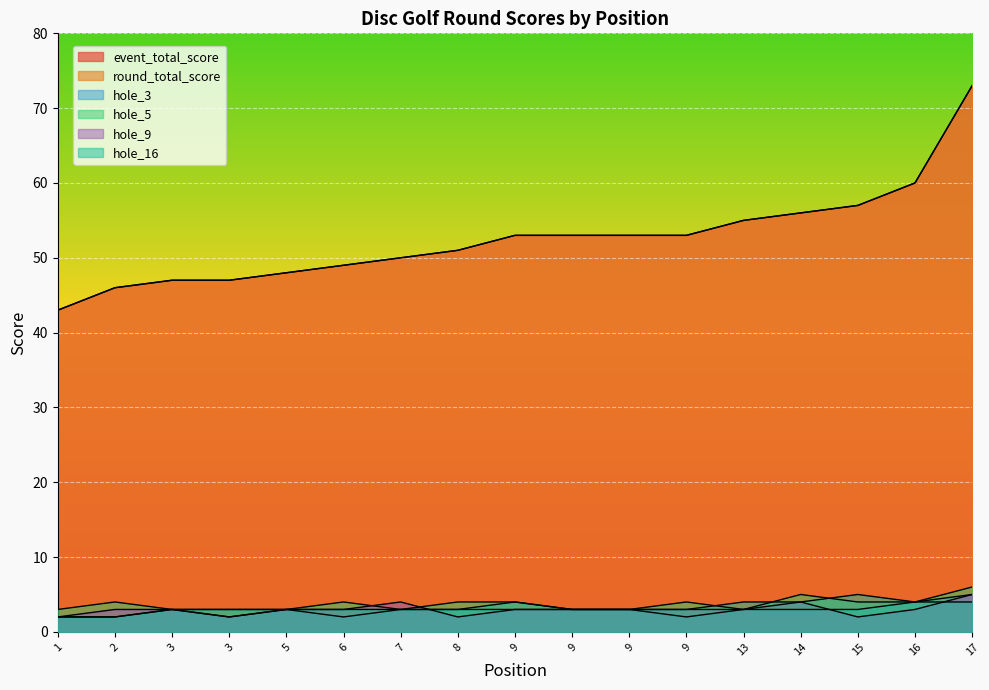

Which series has the largest total across all categories?

event_total_score